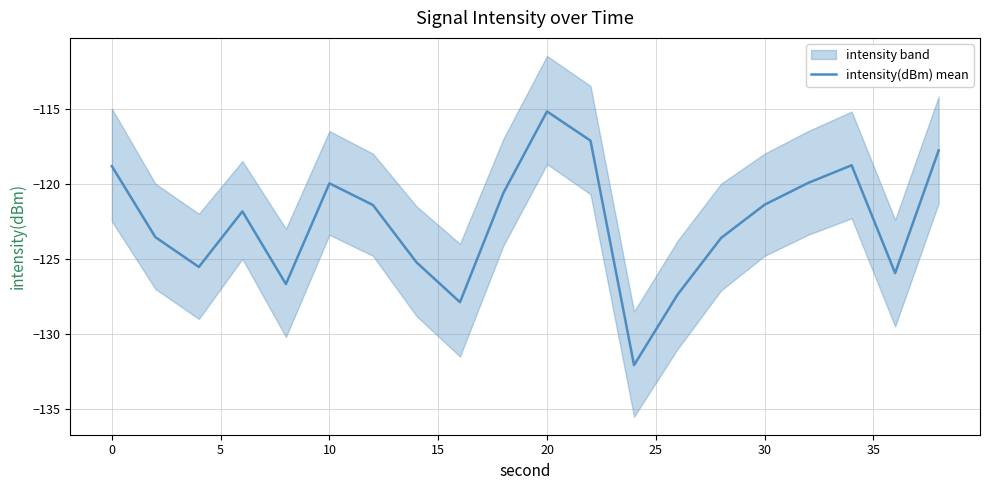

What is the difference between the maximum and minimum values?

16.9